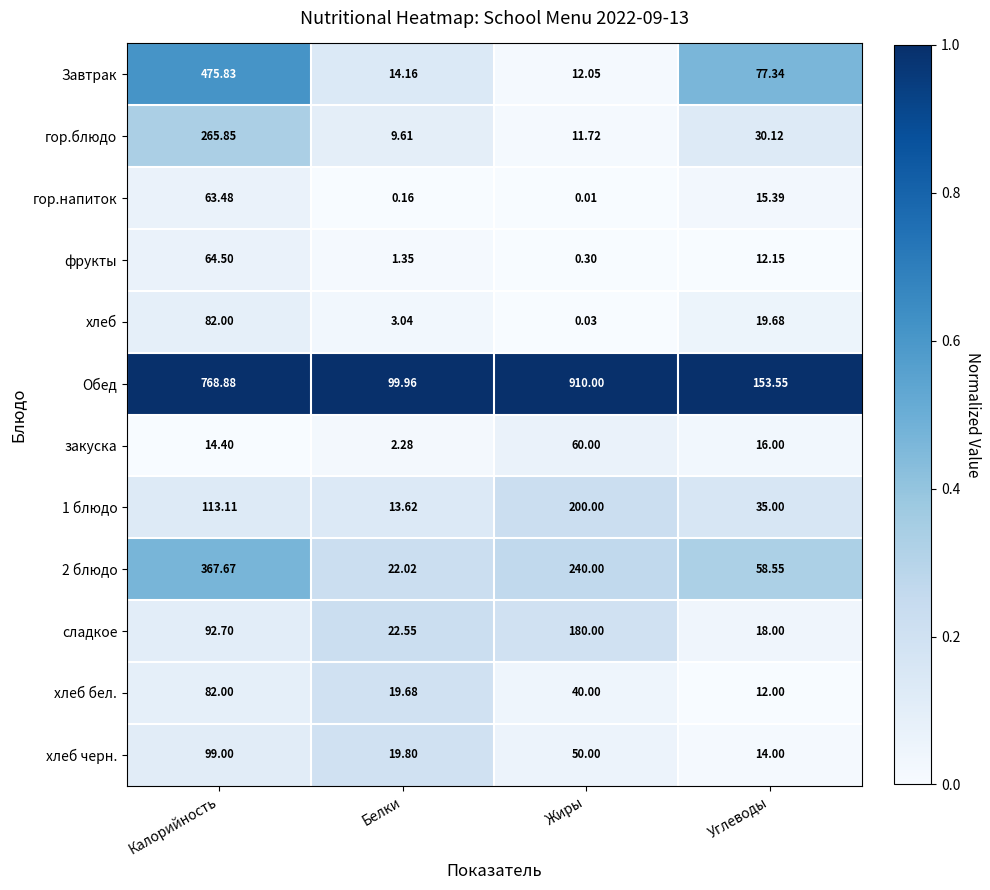

Which series has the largest total across all categories?

Обед